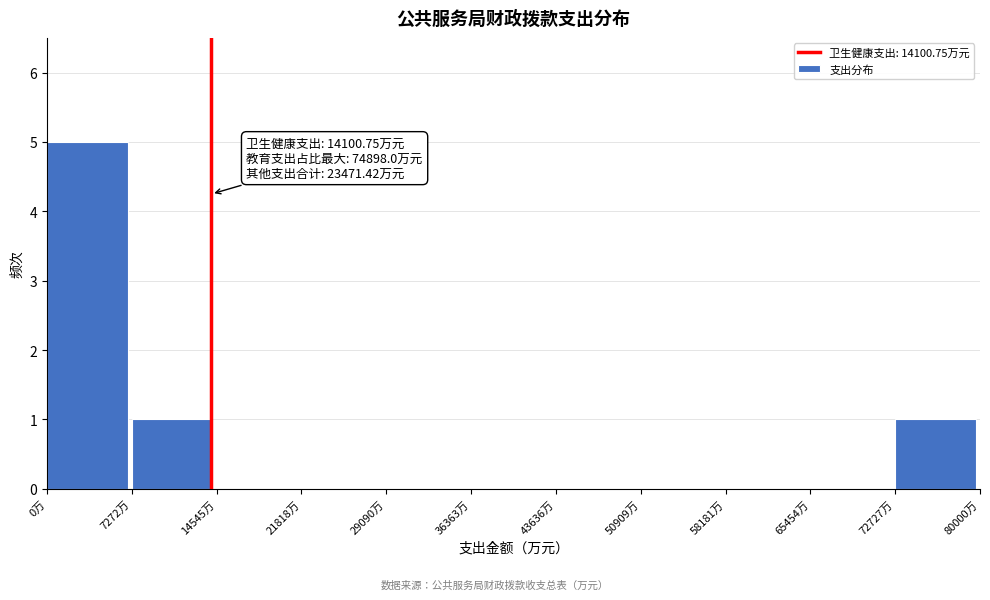

Over which range of the x-axis is the bar tallest?

0 to 7000